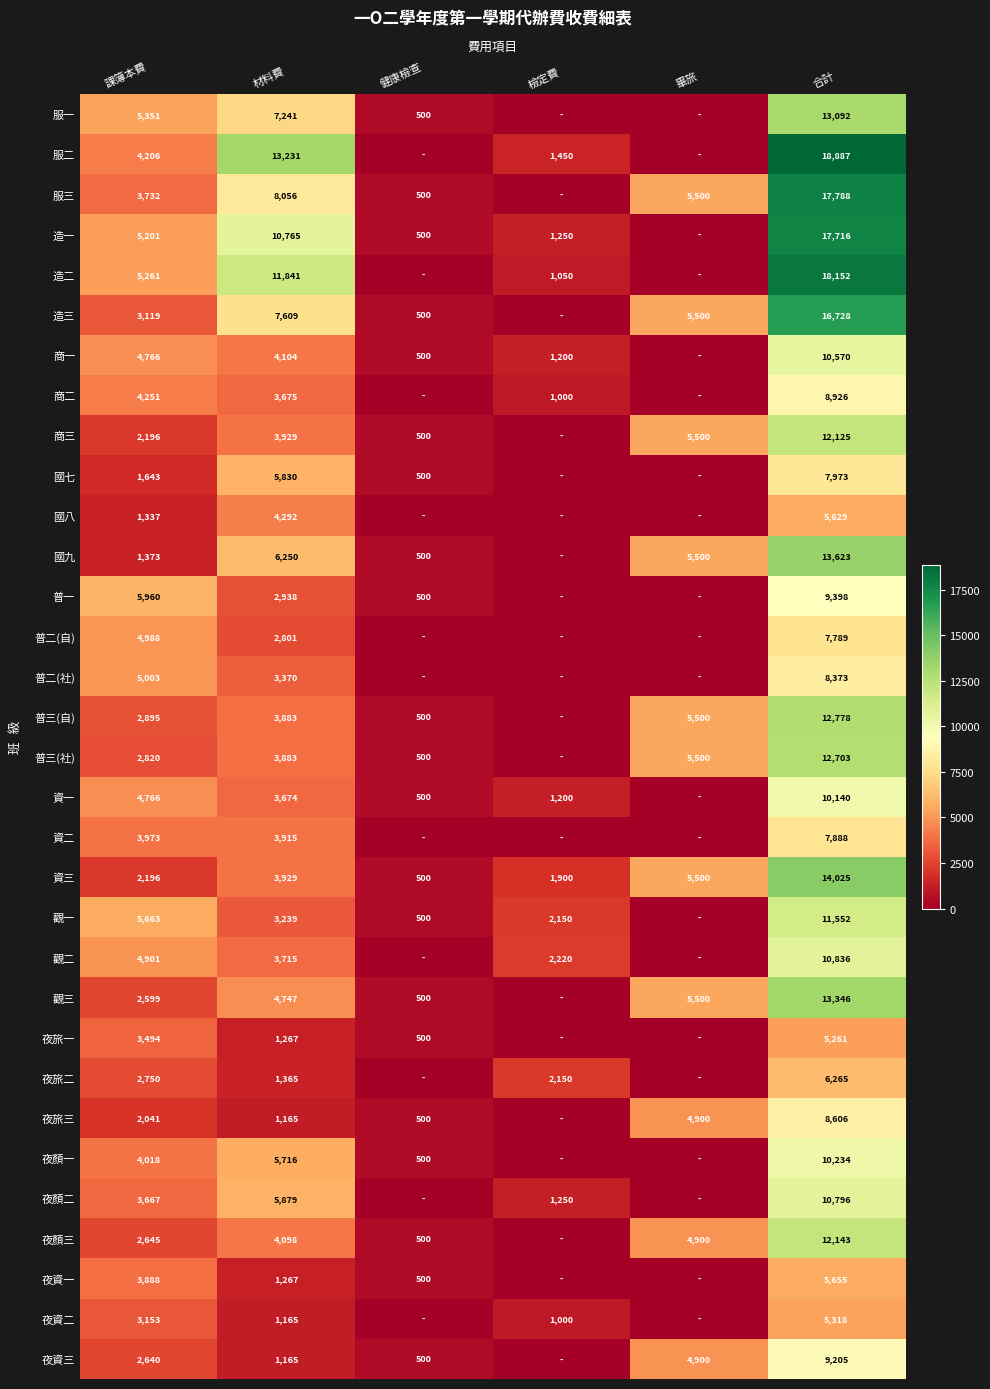

What is the difference between the 國七 values at 材料費 and 健康檢查?

5330